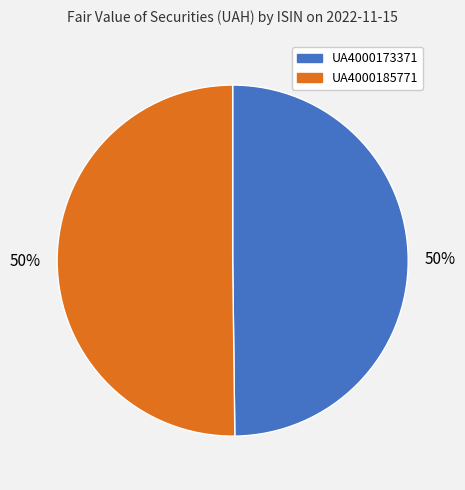

How many slices are in this pie chart?

2